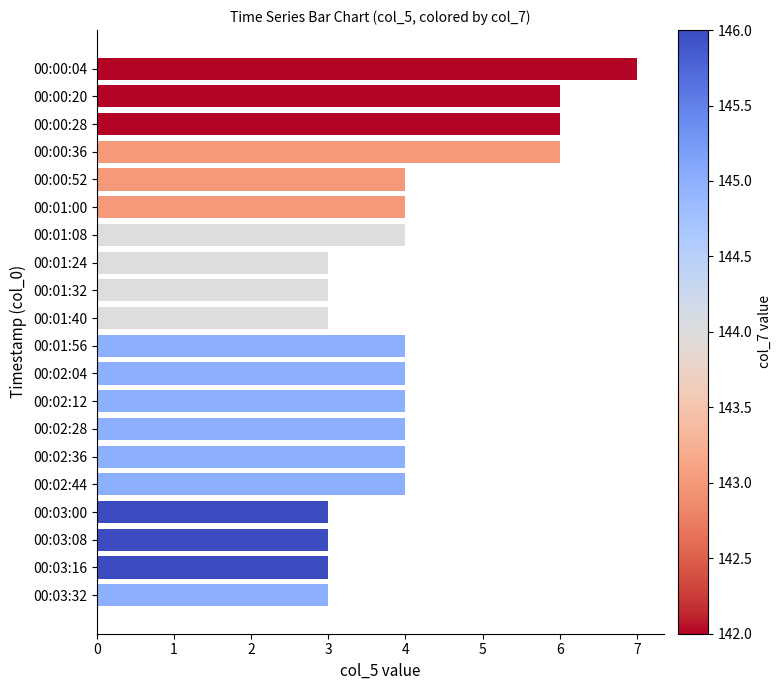

At which category does the chart reach its peak across all series?

00:00:04